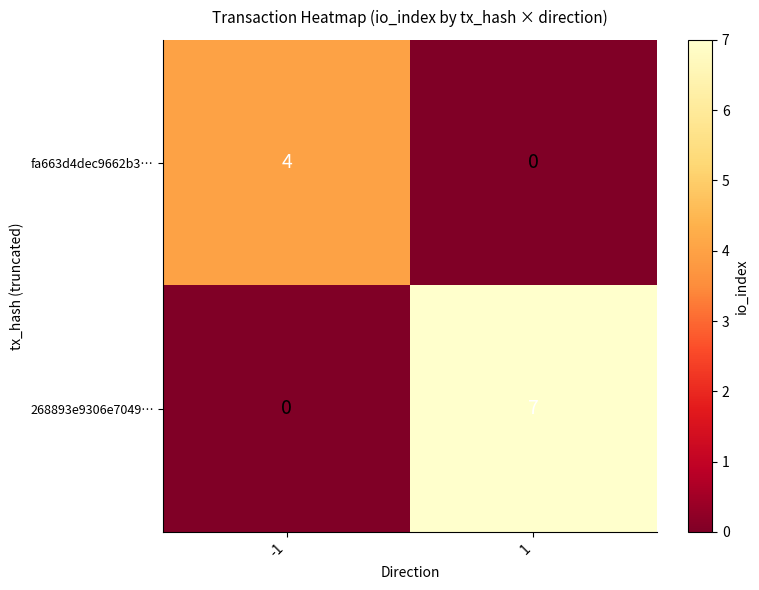

What is the greatest value displayed?

7